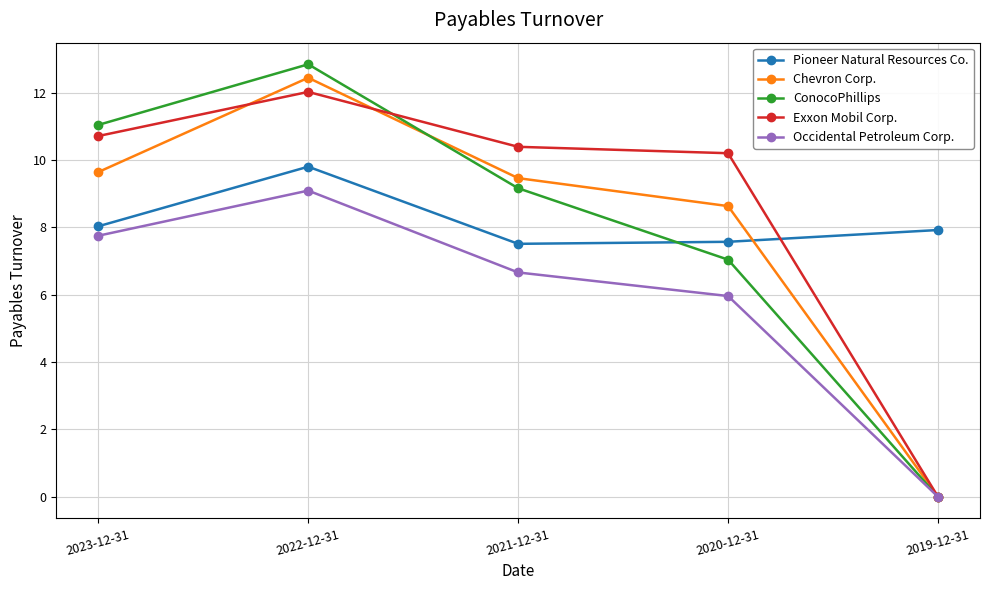

Rank the series at 2021-12-31 from lowest to highest value.

Occidental Petroleum Corp., Pioneer Natural Resources Co., ConocoPhillips, Chevron Corp., Exxon Mobil Corp.